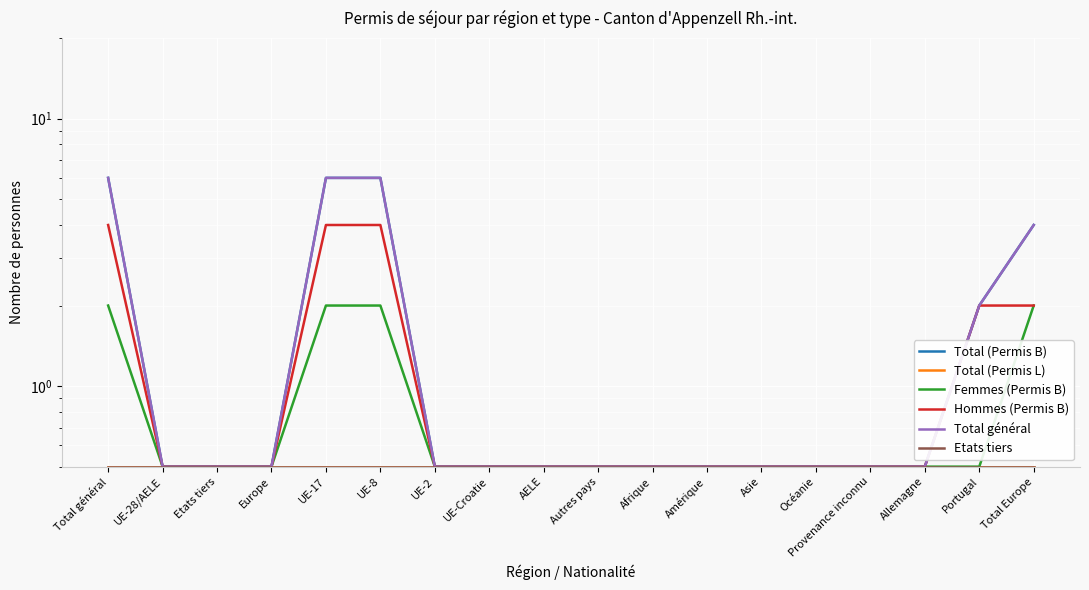

Which series has the largest range (max minus min)?

Total (Permis B)